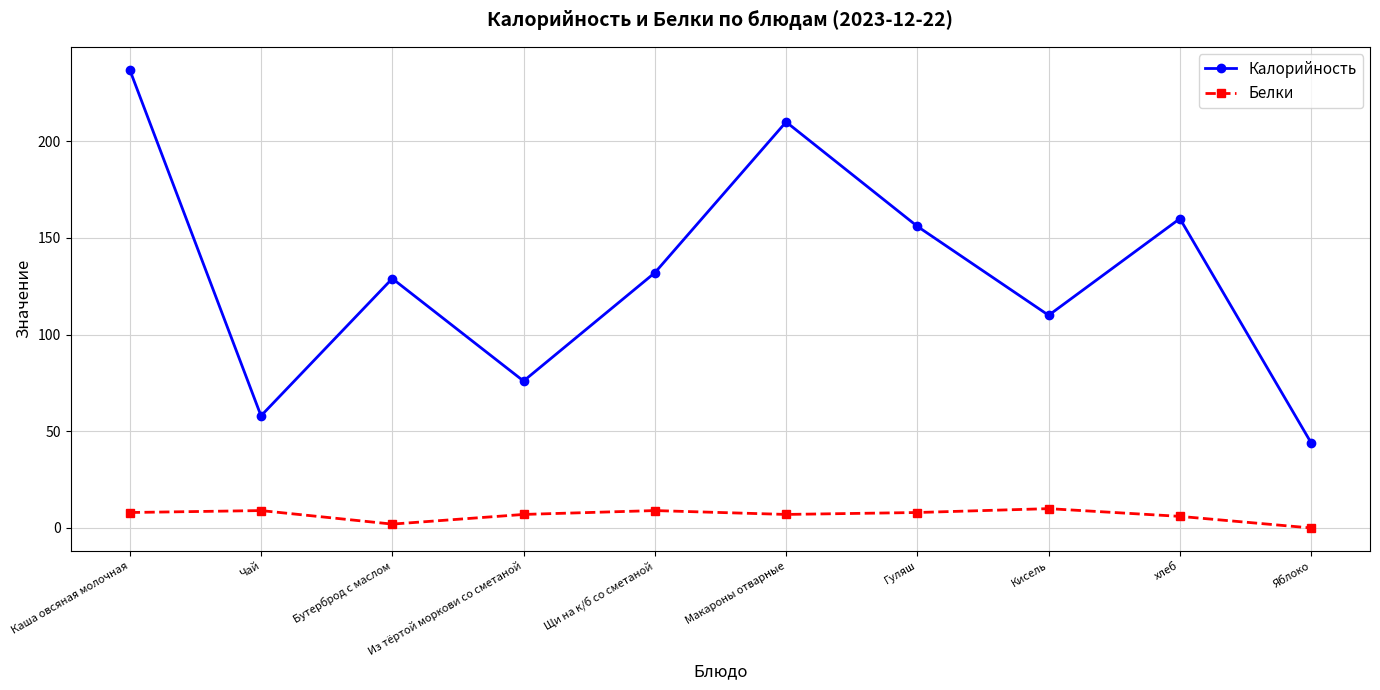

Which label corresponds to the largest value in the chart?

Каша овсяная молочная